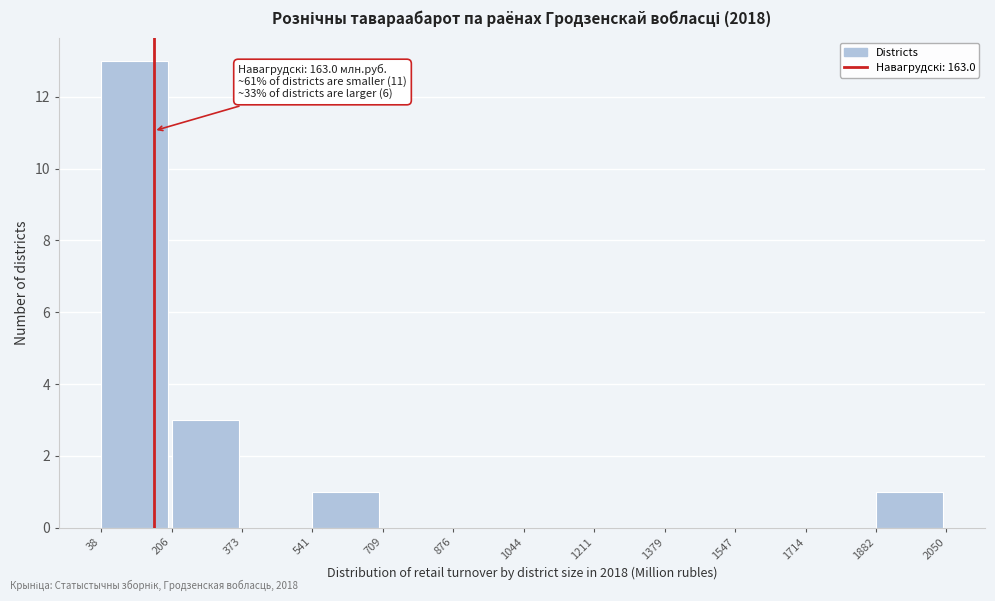

Over which range of the x-axis is the bar tallest?

38 to 206